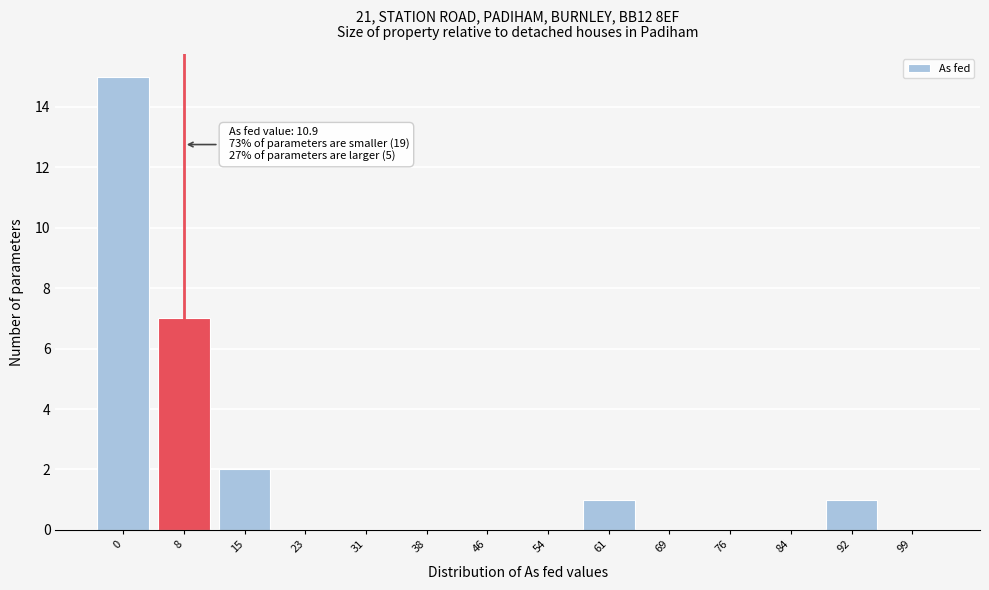

Reading left to right, transcribe all the data shown in this chart.

0=15	8=7	15=2	23=0	31=0	38=0	46=0	54=0	61=1	69=0	76=0	84=0	92=1	99=0